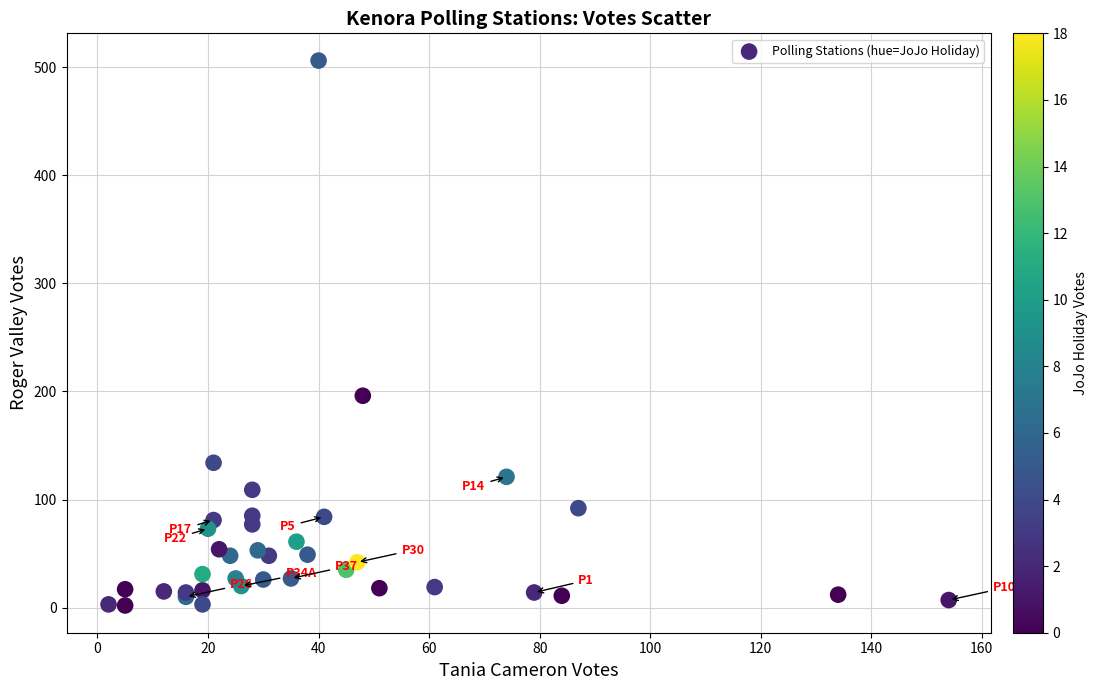

What Y value in the scatter plot is closest to 254?

196